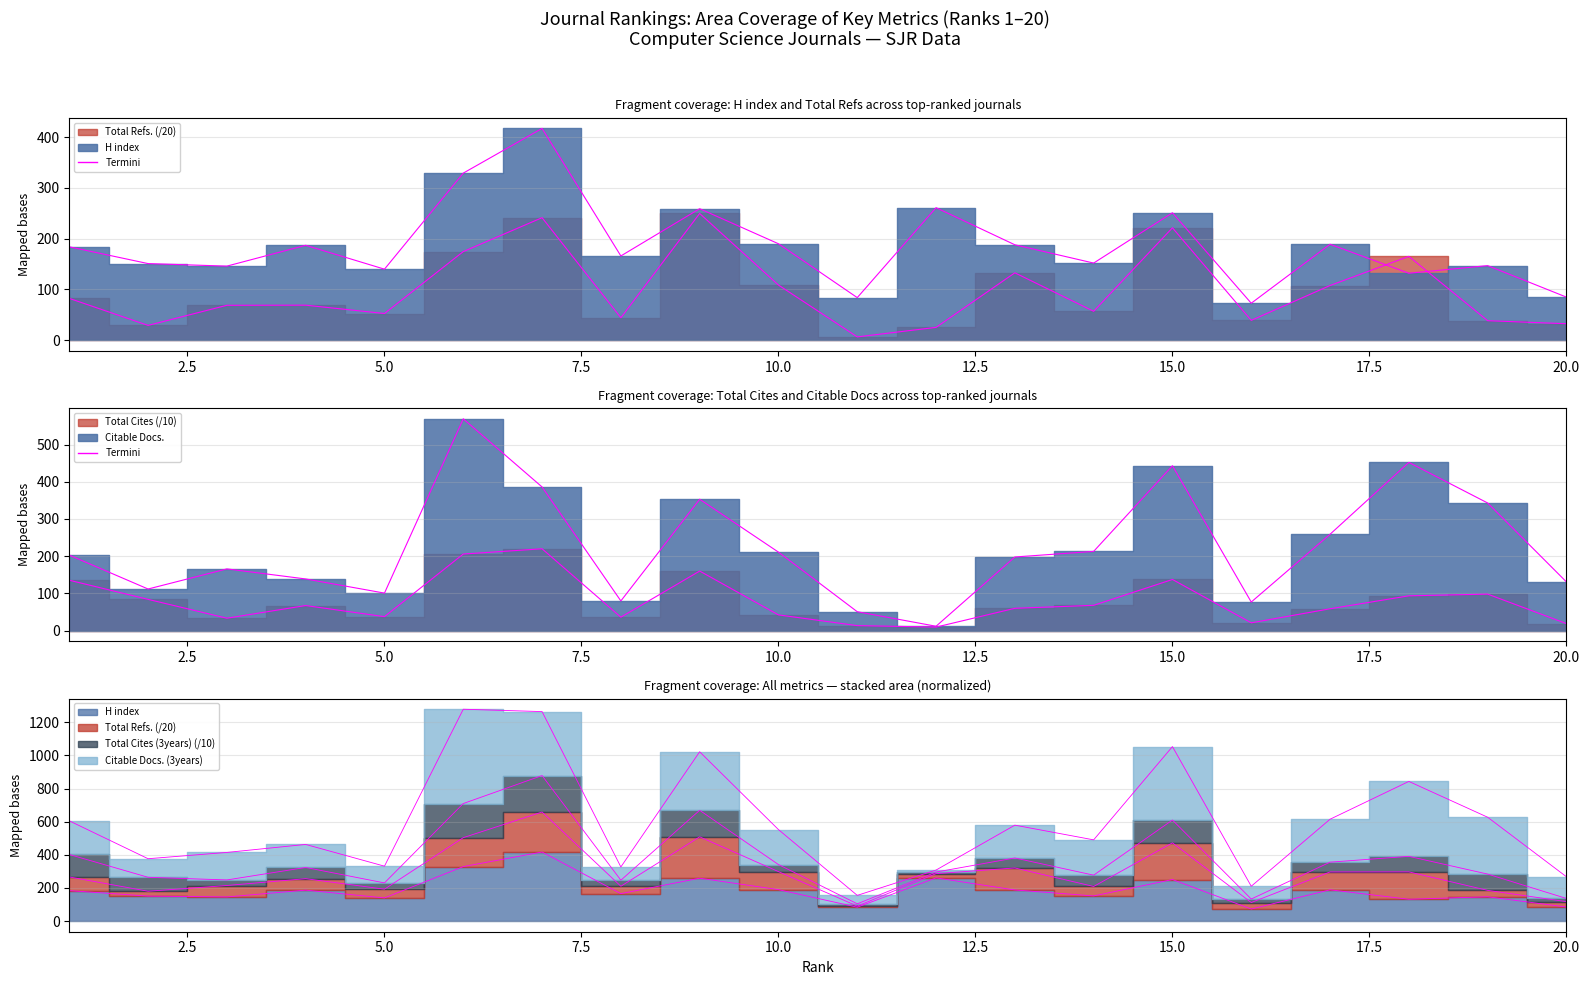

In H index, how many points are higher than both neighbors (excluding endpoints)?

7